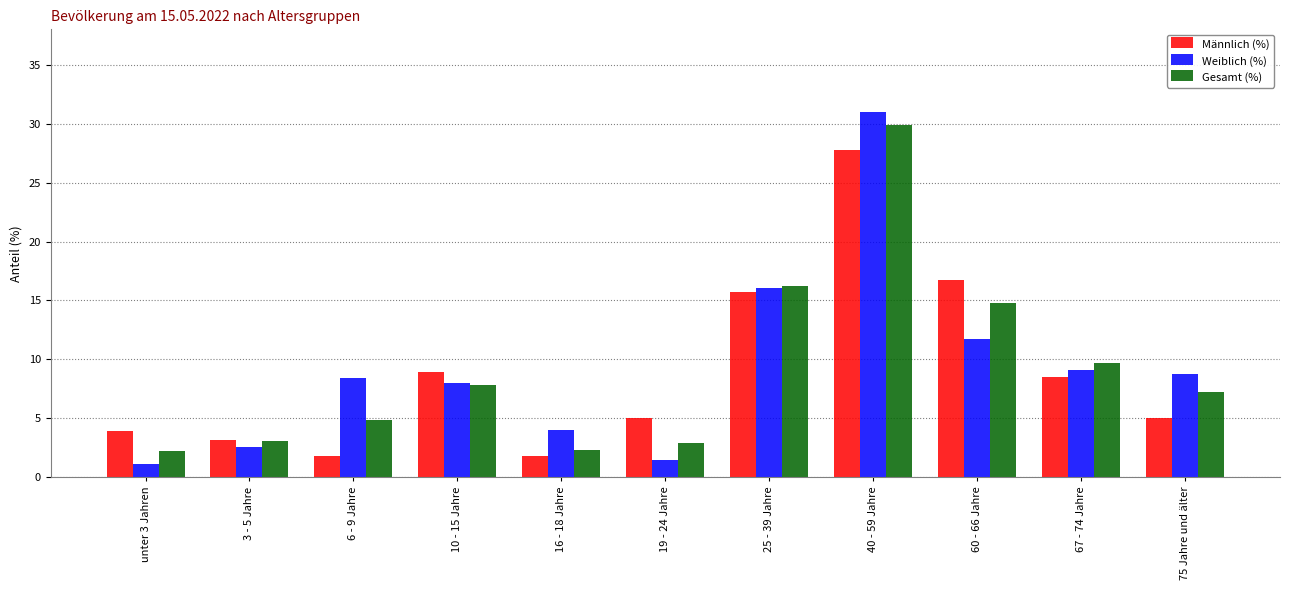

Which series has the largest range (max minus min)?

Weiblich (%)